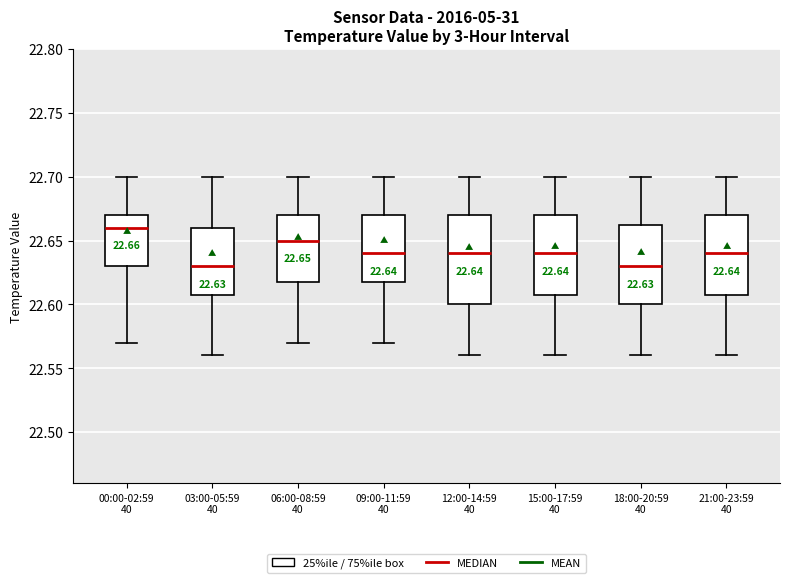

Which box is the tallest, from its lower edge to its upper edge?

12:00-14:59 40